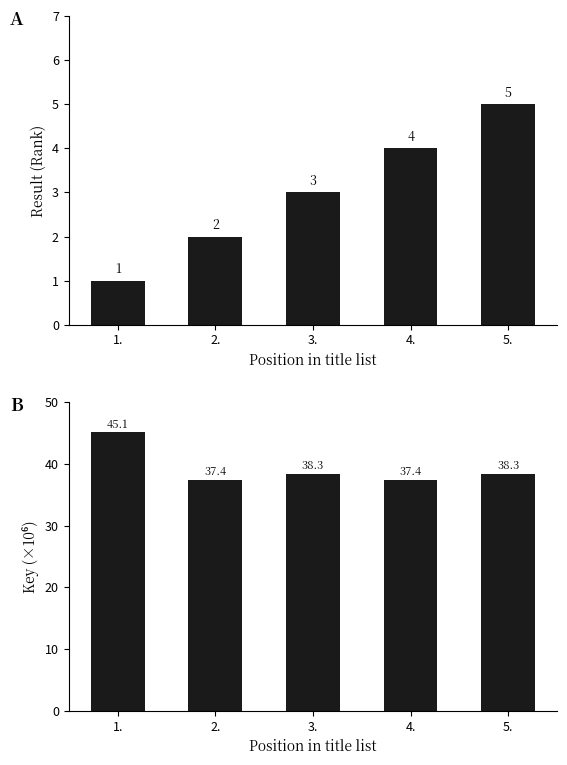

Count the Result (Rank) values in the range 2 to 4.

3